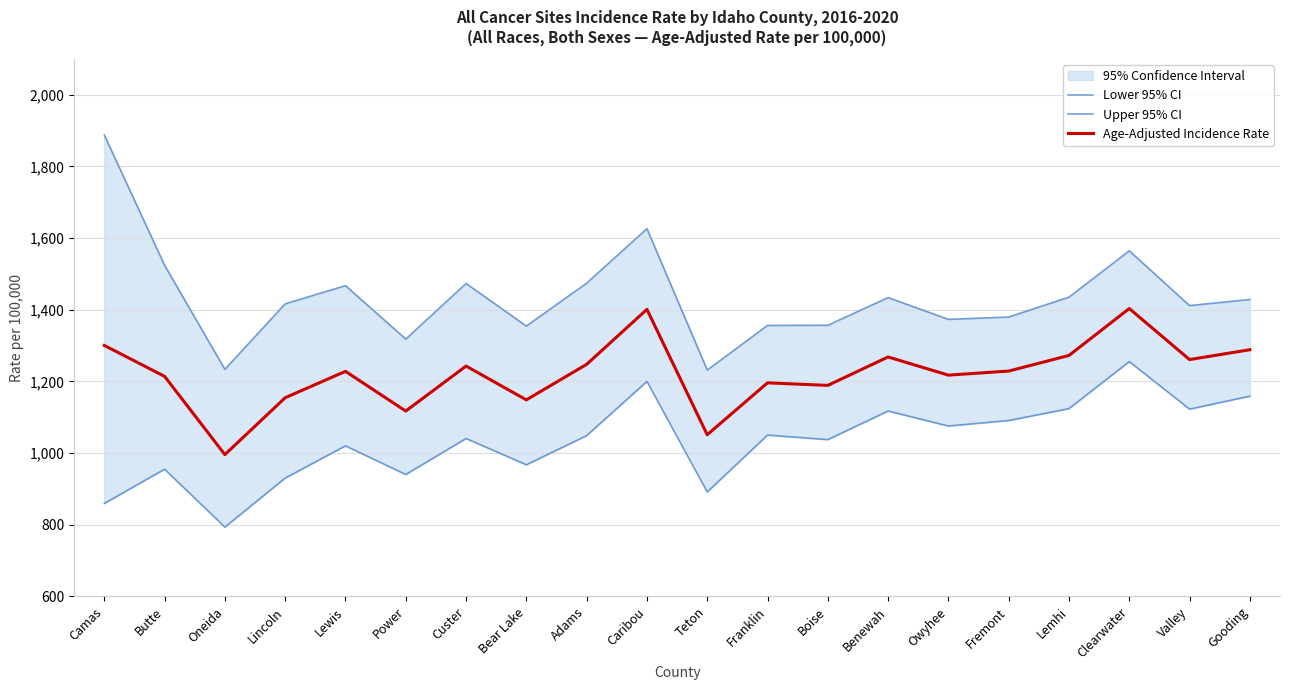

True or false: Age-Adjusted Incidence Rate and Upper 95% CI intersect in this chart.

False